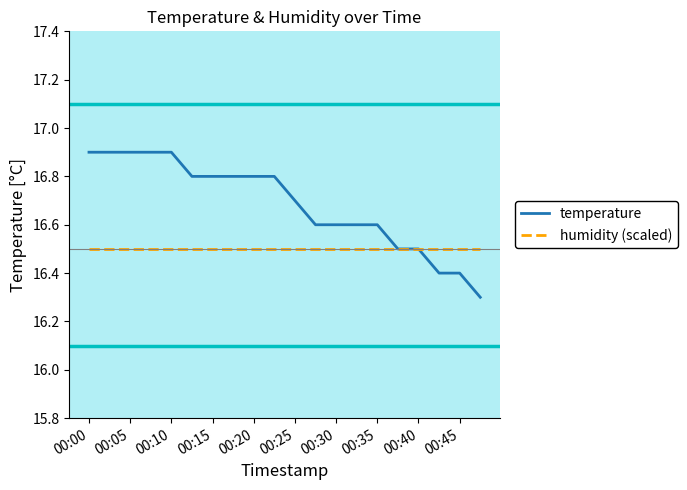

Does the chart have visible grid lines?

No